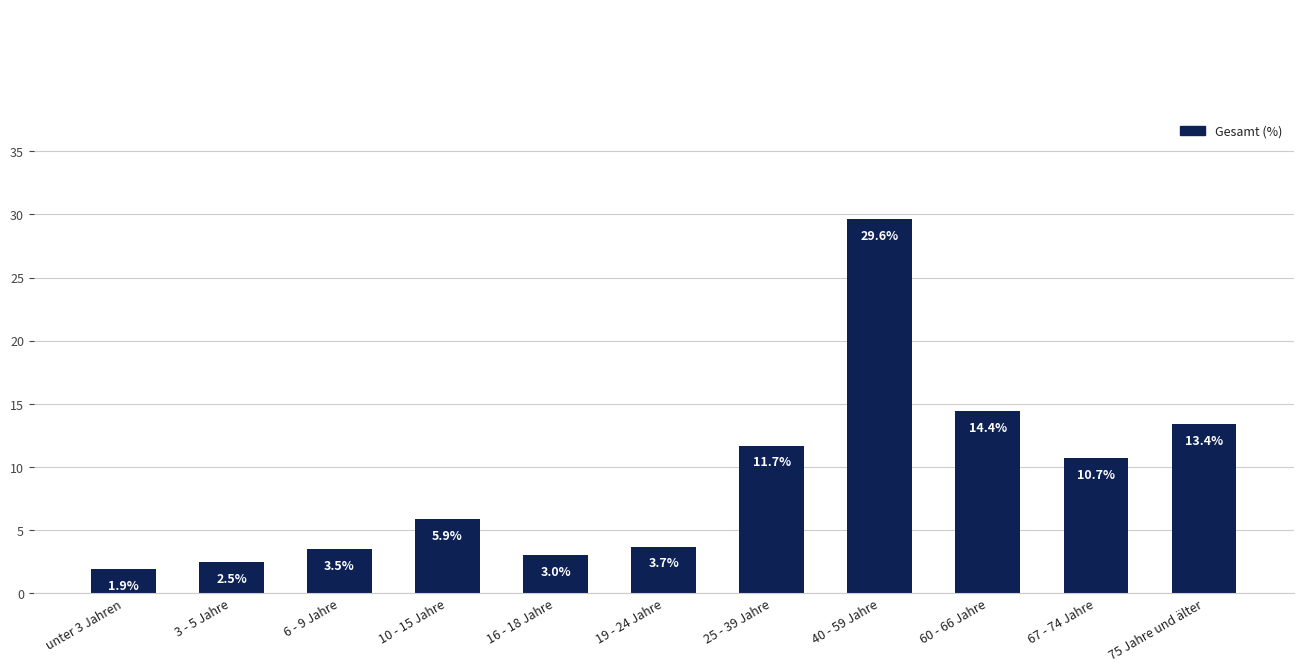

How many bars are there in total?

11